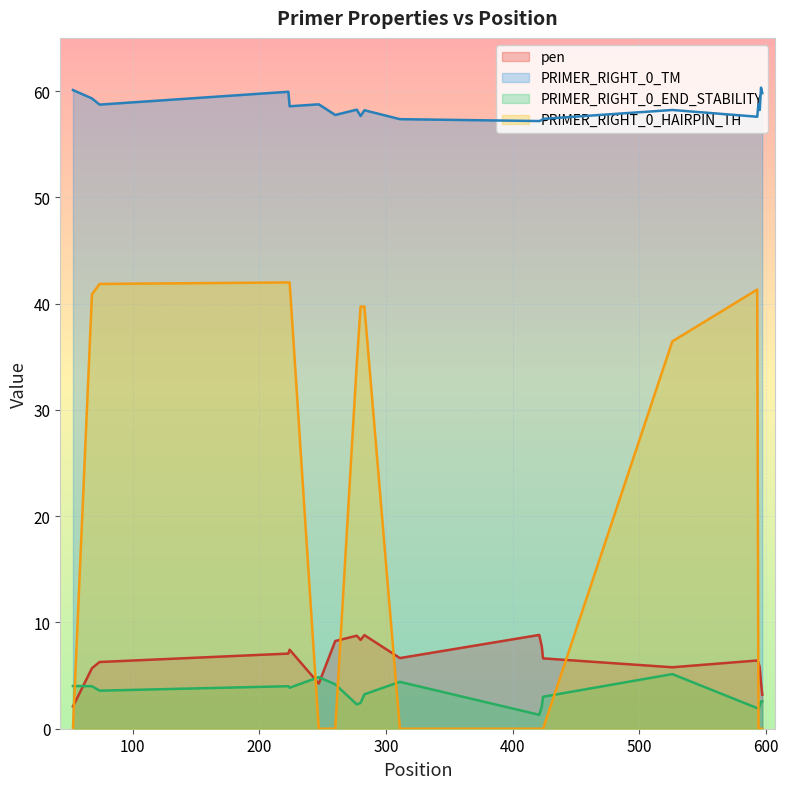

Which label corresponds to the largest value in the chart?

596